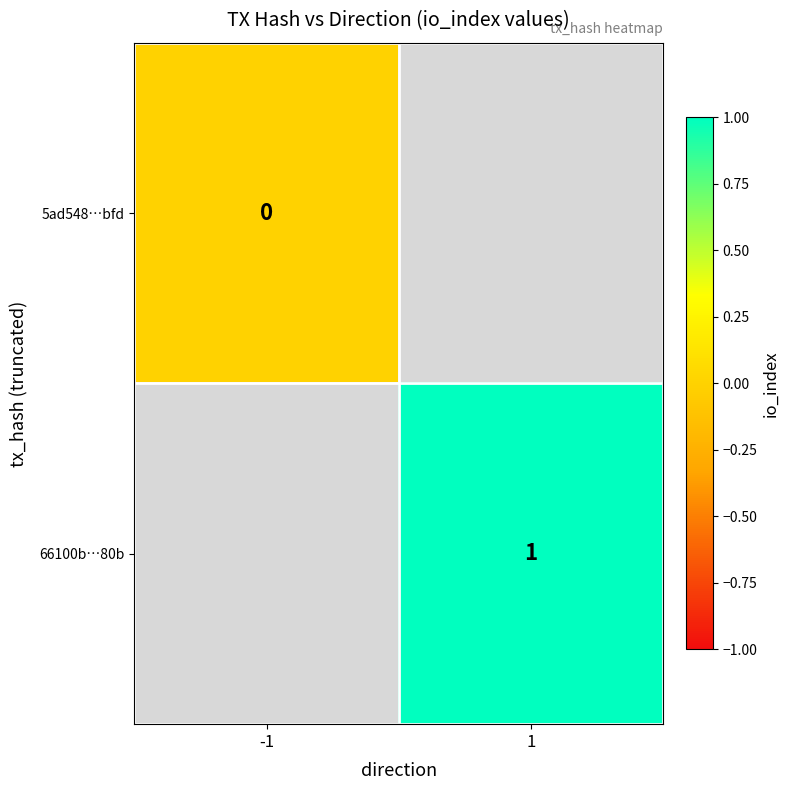

The 66100b…80b series shows 1 at 1. True or false?

True